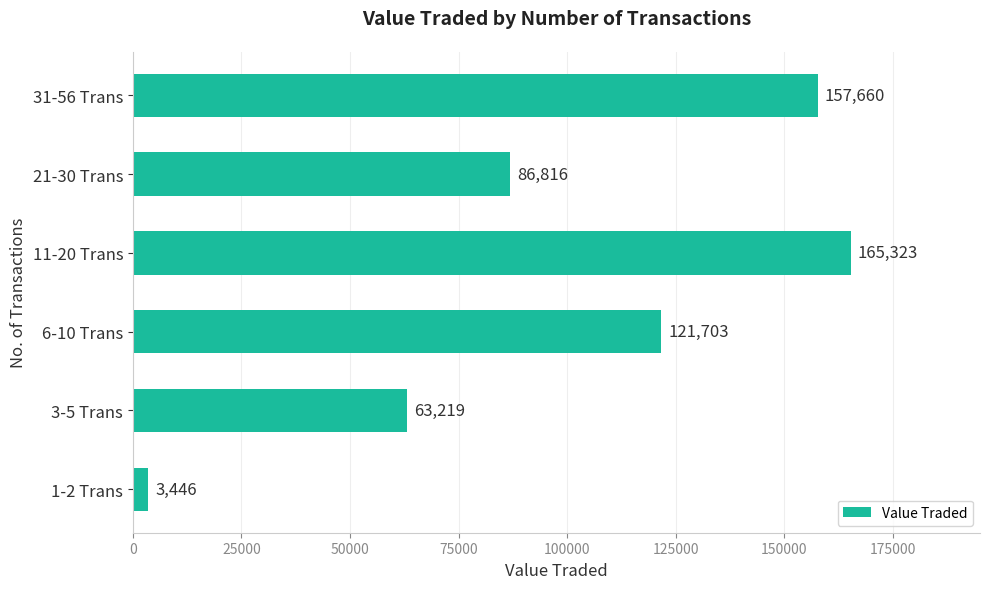

Does the chart contain stacked bars?

No